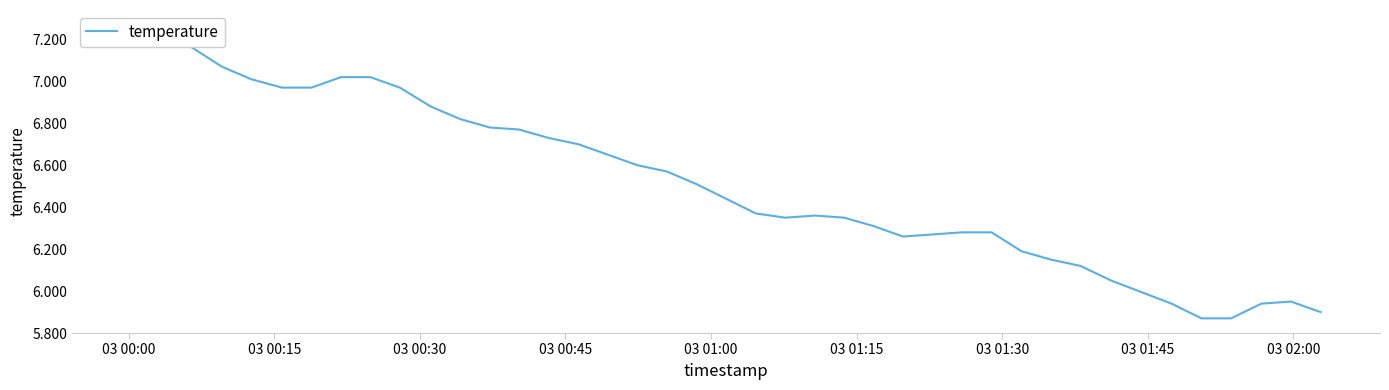

At which category does the chart reach its peak across all series?

03 00:00